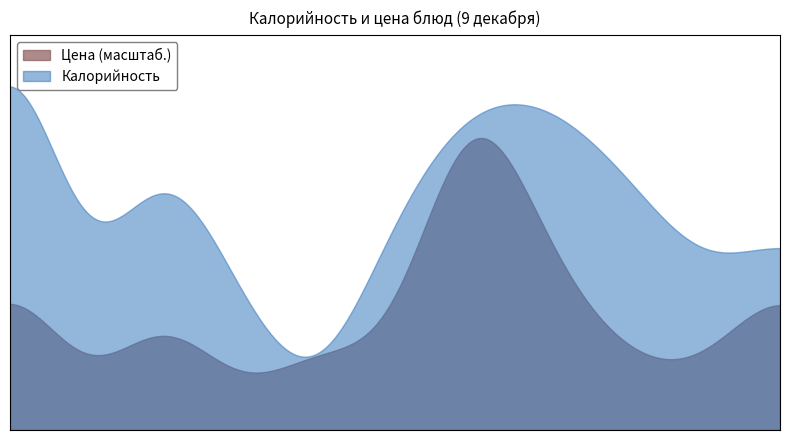

What is the difference between the highest and lowest values at Батон пшеничный?

159.2